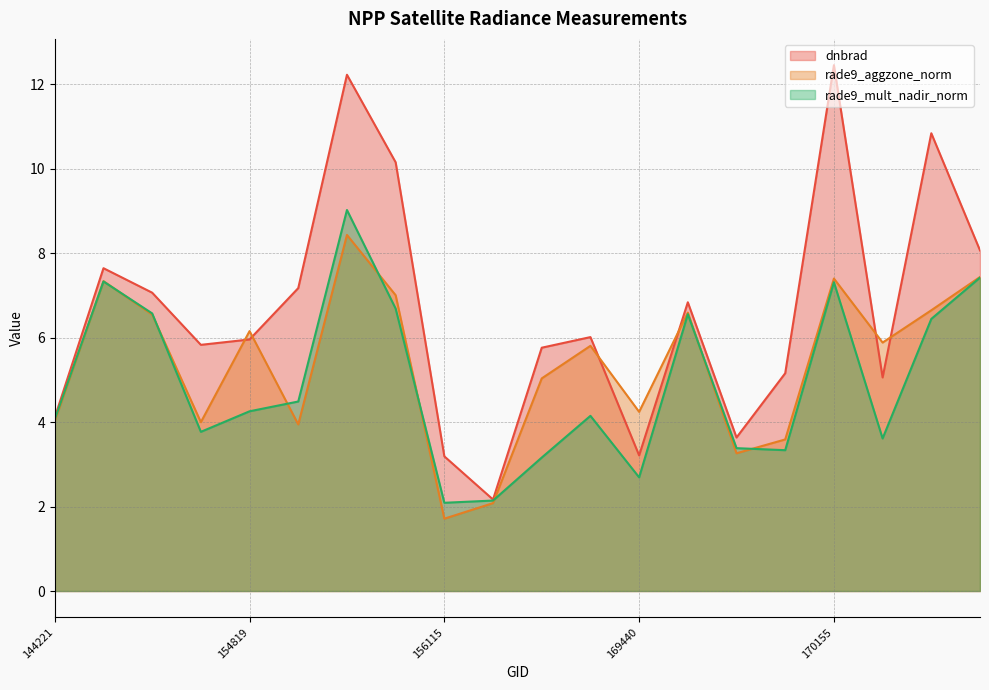

True or false: rade9_mult_nadir_norm and dnbrad intersect in this chart.

False